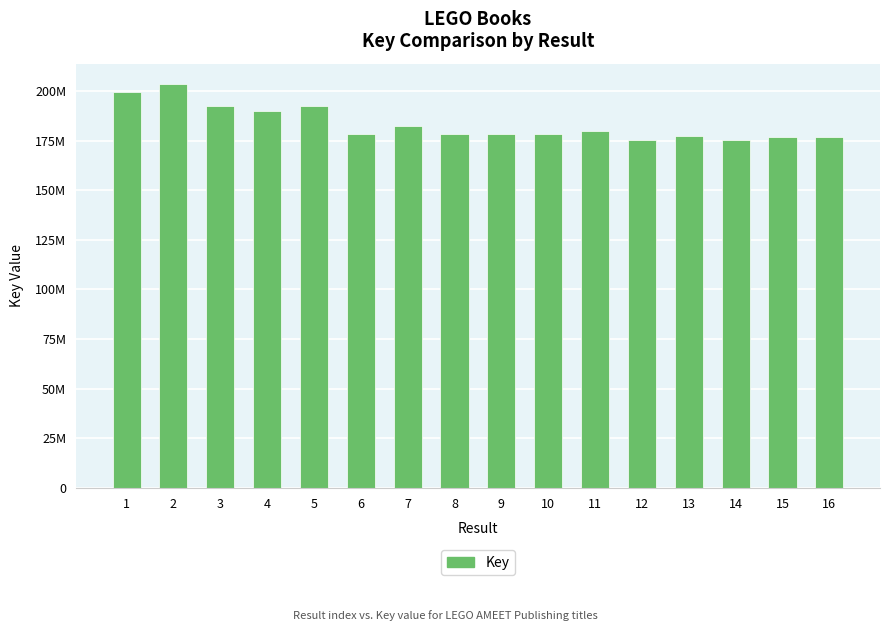

What is the sum of all values?

2934839546